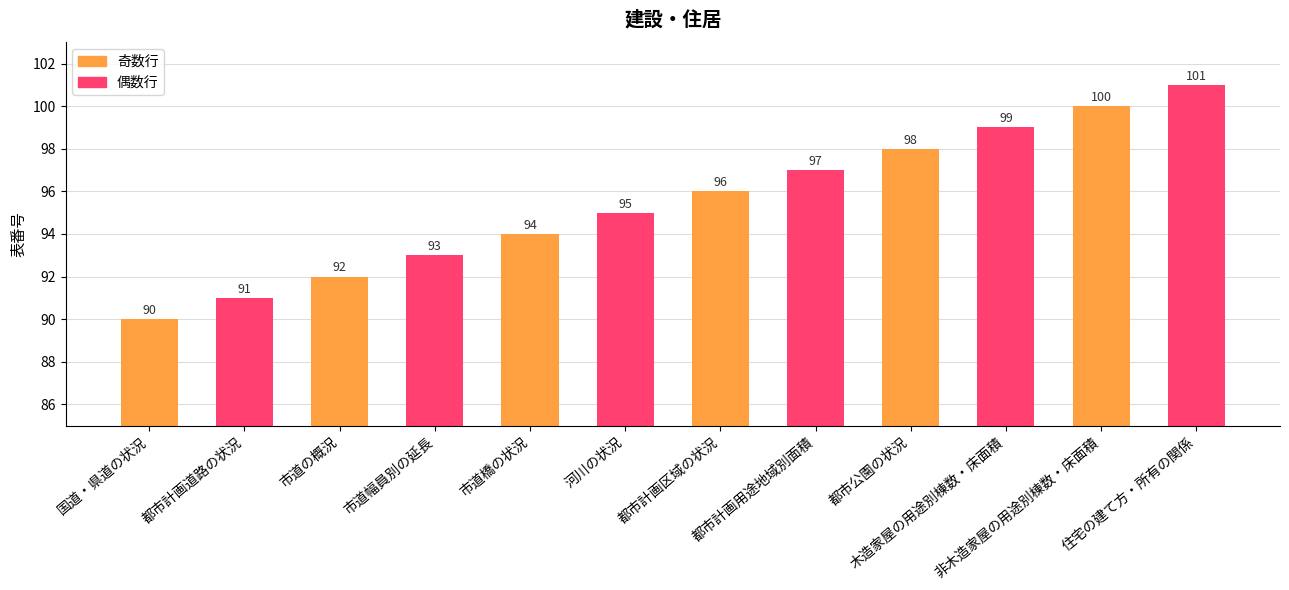

What is the average value?

96